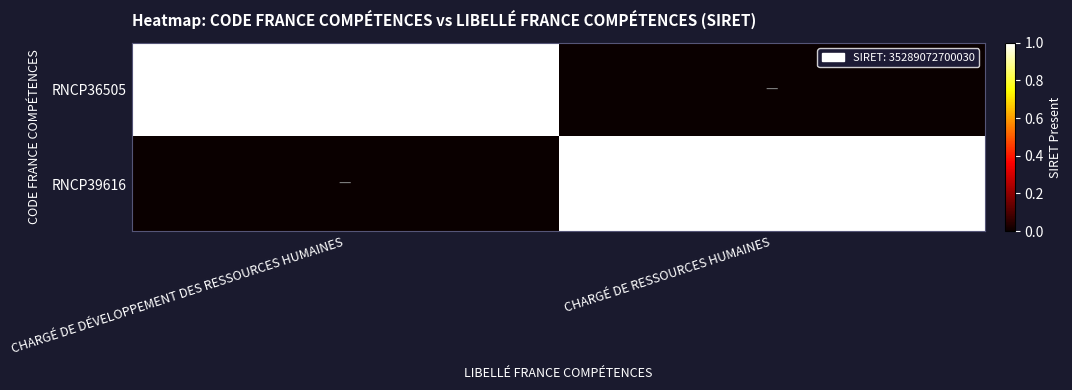

The value of RNCP39616 at CHARGÉ DE RESSOURCES HUMAINES is 35289072700030. True or false?

True